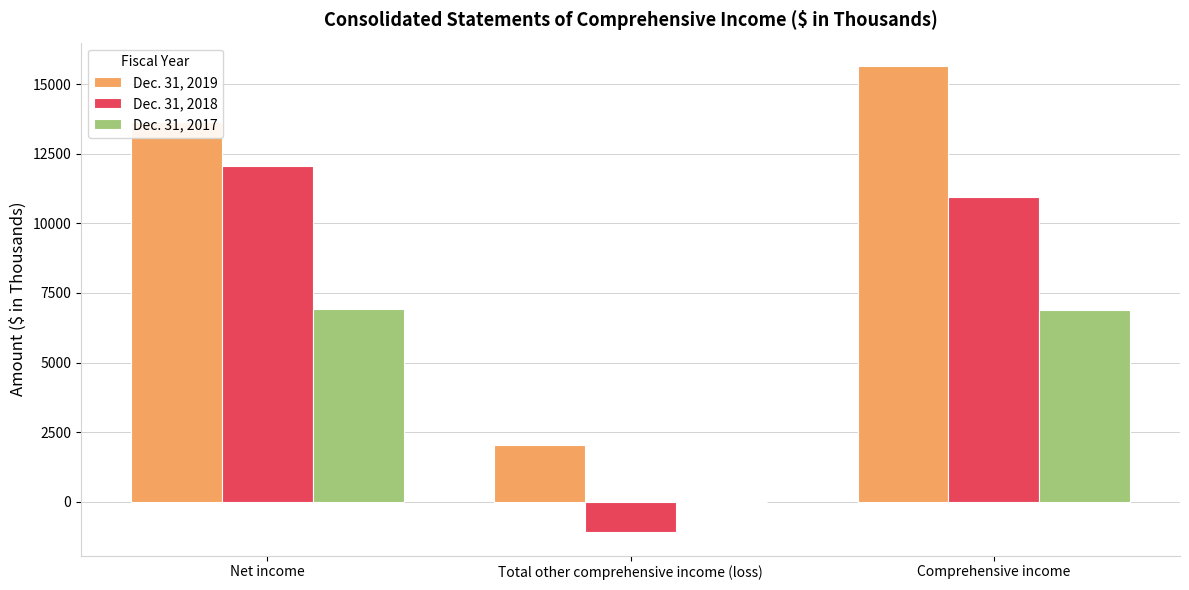

Is it true that Dec. 31, 2017 equals 6901 at Comprehensive income?

True